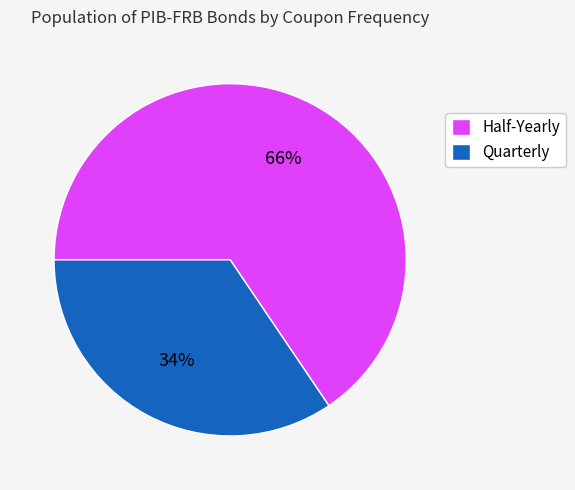

Which slice is the largest?

Half-Yearly